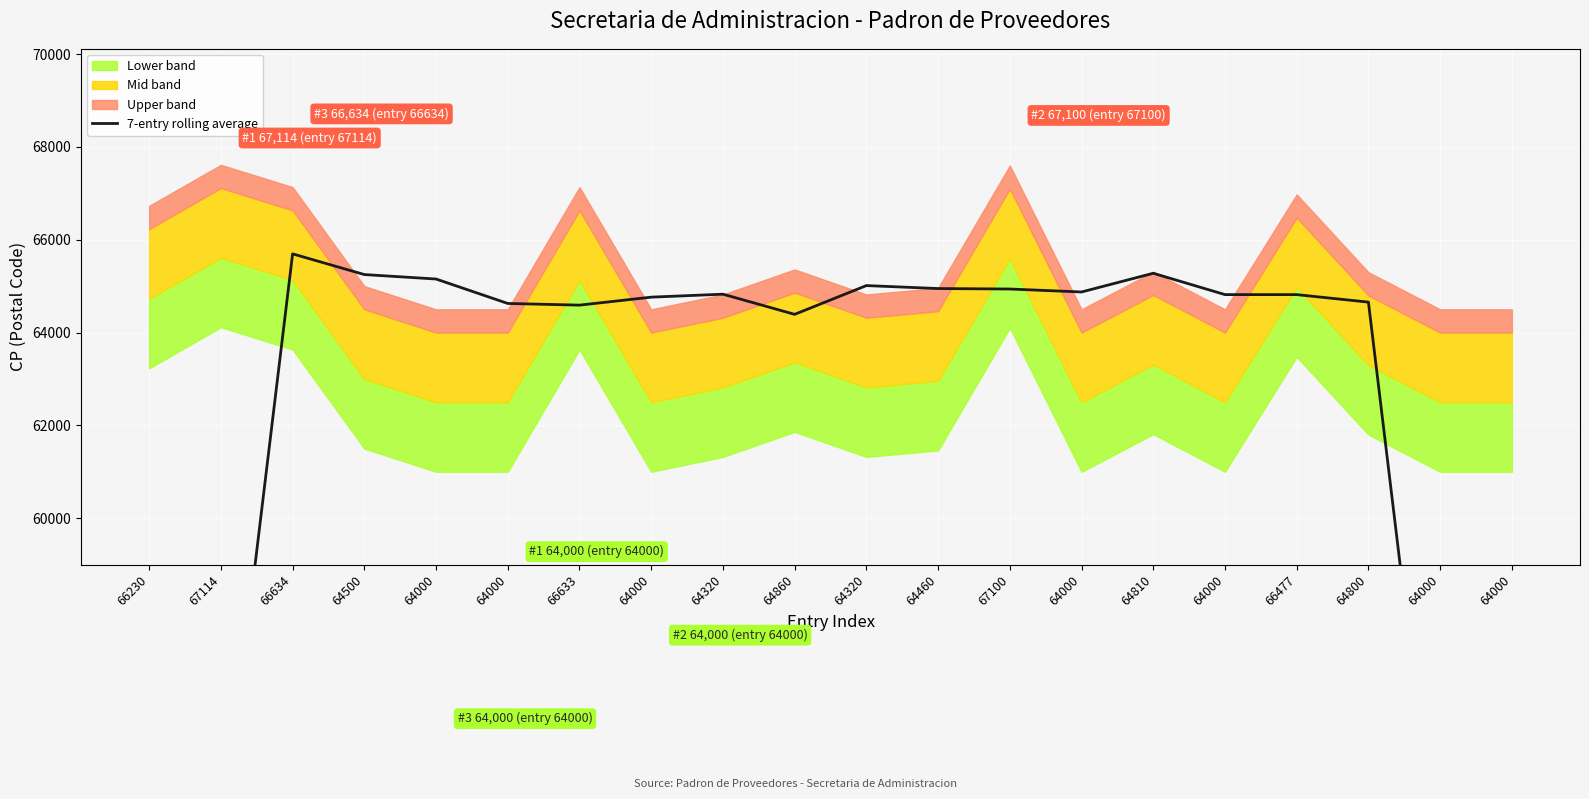

How many values are below 64817?

9